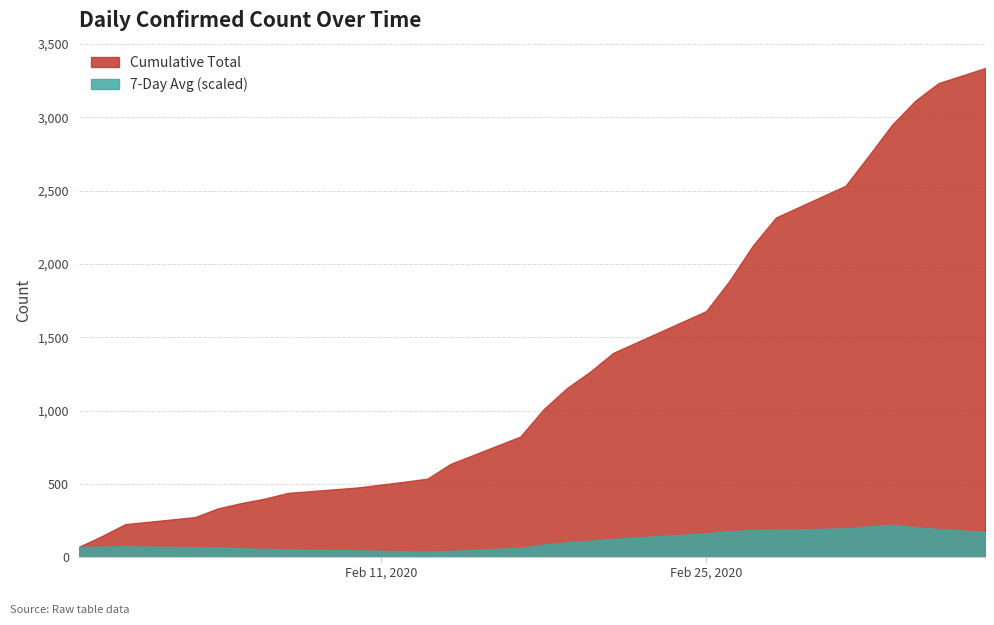

What is the ratio of the value at 2020/2/28 to the value at 2020/3/4?

0.9